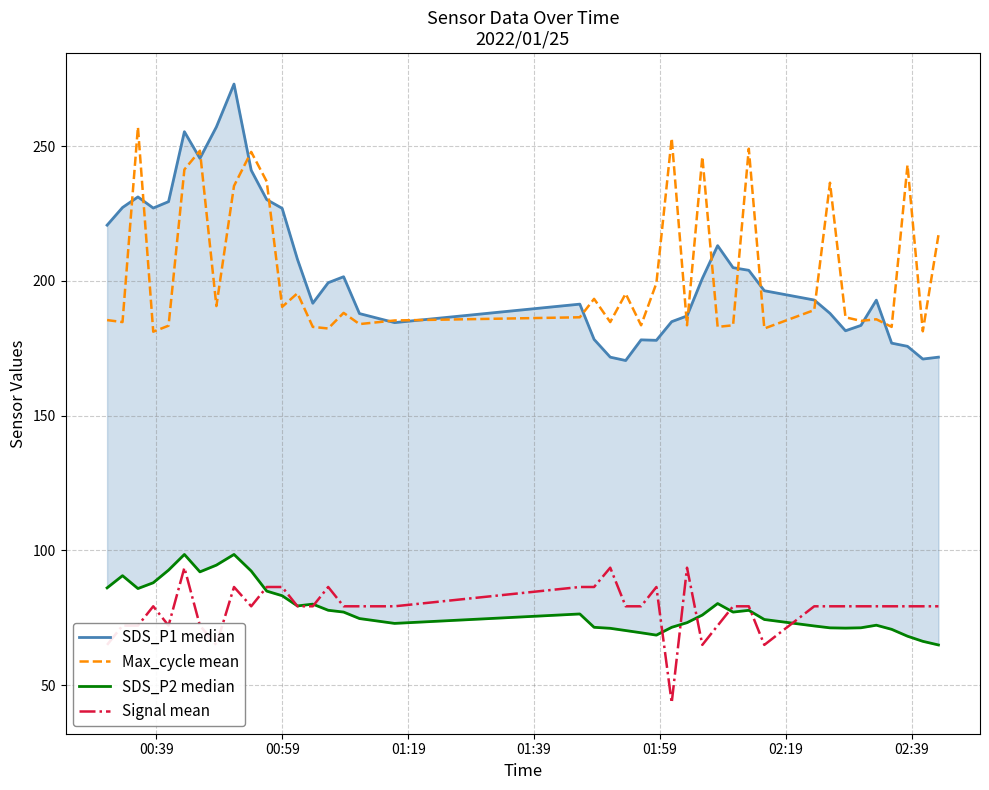

What is the difference between the maximum and second lowest values in the Max_cycle mean series?

75.8